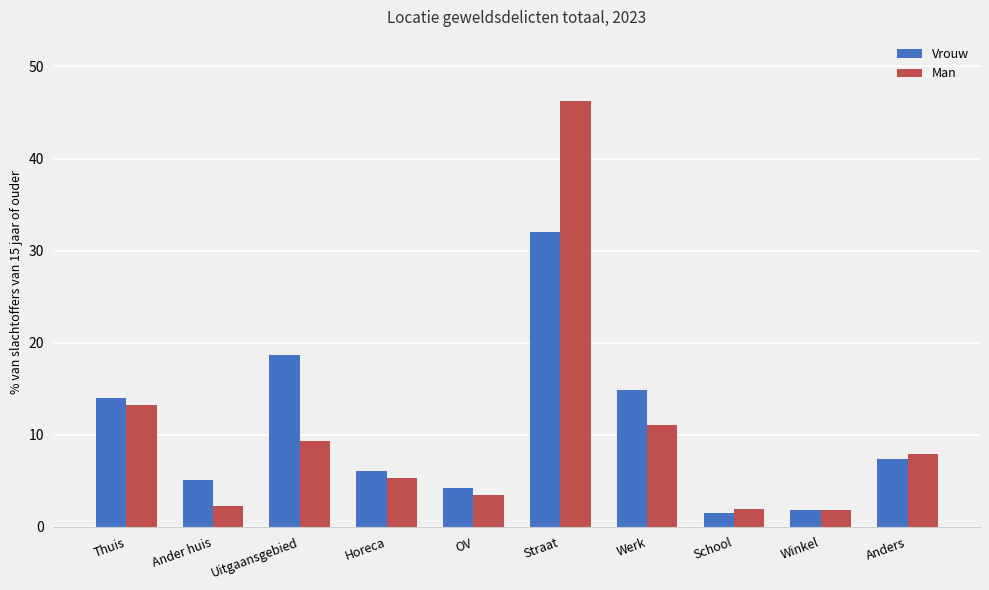

Rank the series by their maximum value, from highest to lowest.

Man, Vrouw